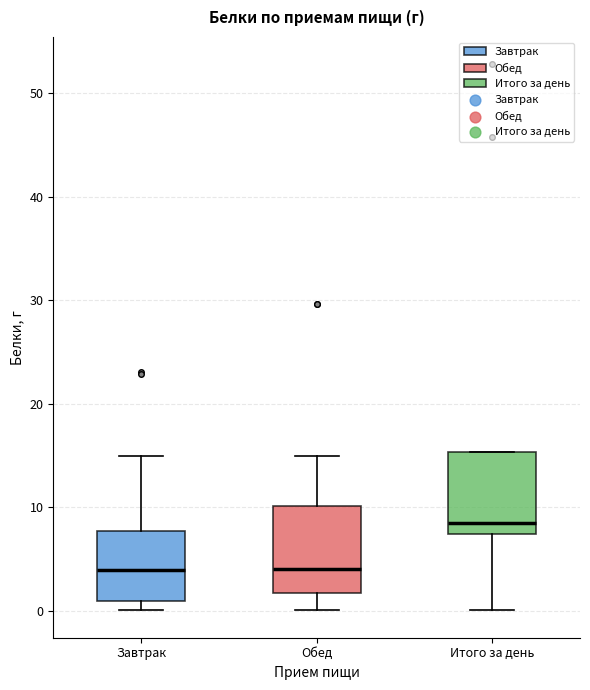

Reading left to right, read every box against the y-axis: the position of its median line, the range the box covers, and the ends of its whiskers. The values are not printed on the chart, so give them approximately, as read against the axis.

Завтрак: median 4, box 1 to 8, whiskers 0 to 15
Обед: median 4, box 2 to 10, whiskers 0 to 15
Итого за день: median 9, box 7 to 15, whiskers 0 to 15